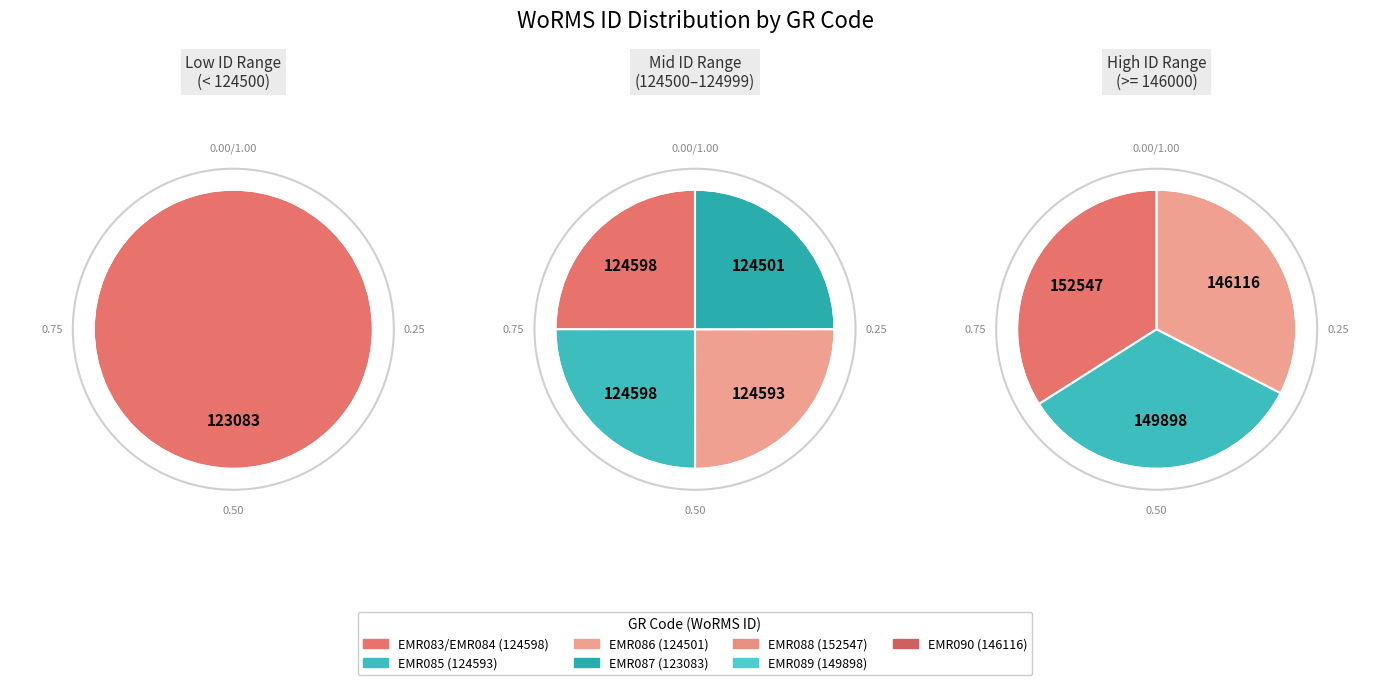

How many slices are in this pie chart?

8